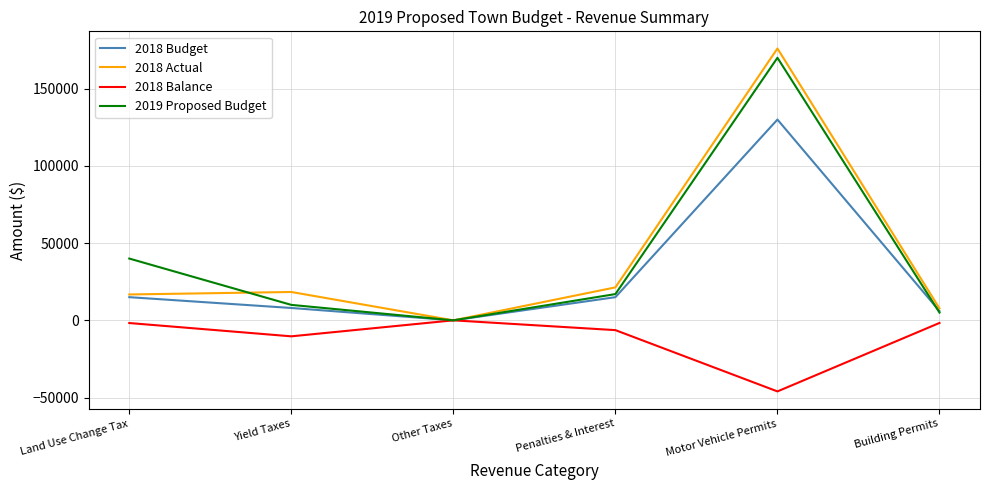

Is this an area chart (filled region under the line)?

No